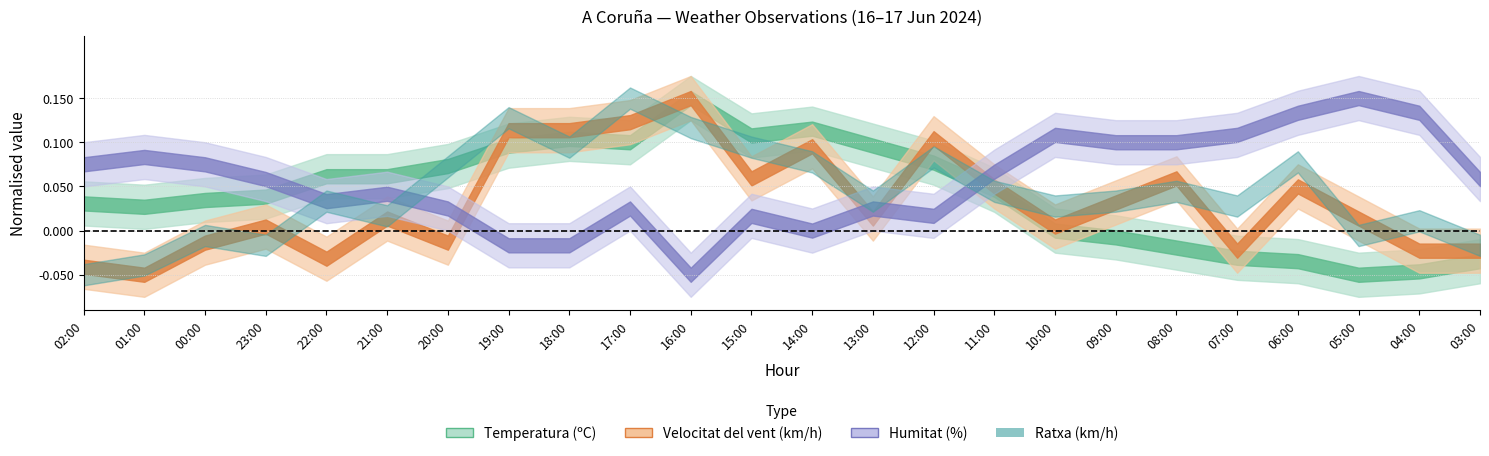

True or false: Temperatura (ºC) and Velocitat del vent (km/h) cross at least once.

True